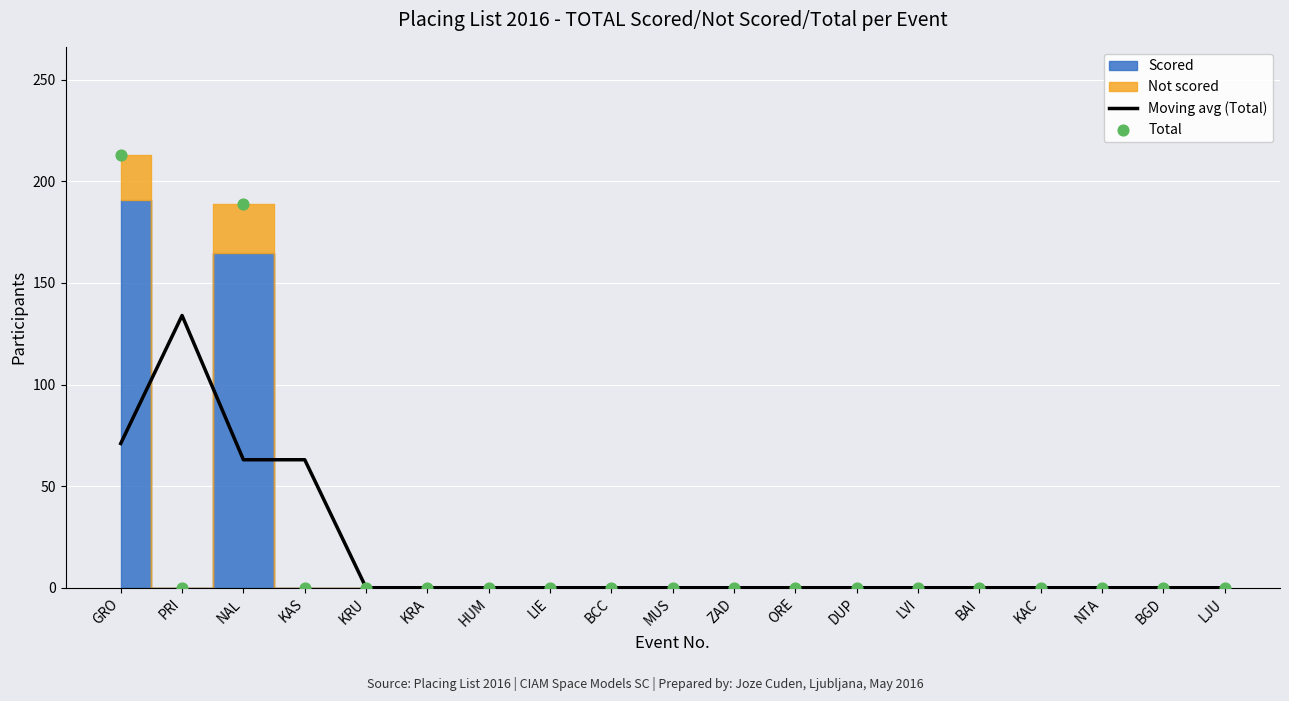

What is the total value across all series at GRO?

284